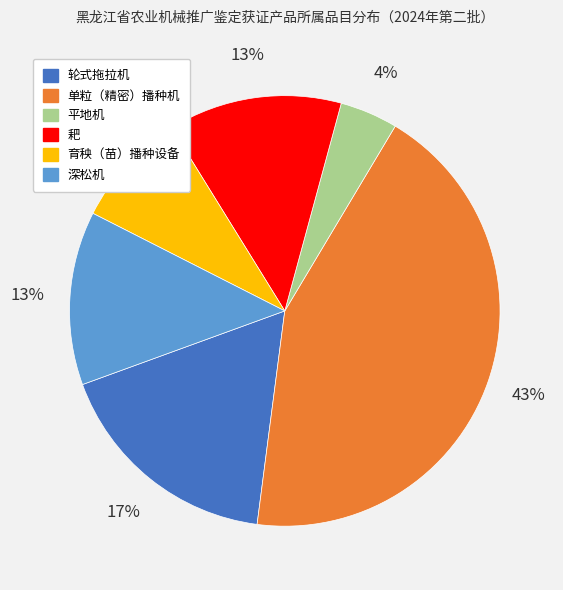

Which has a higher value, 单粒（精密）播种机 or 轮式拖拉机?

单粒（精密）播种机